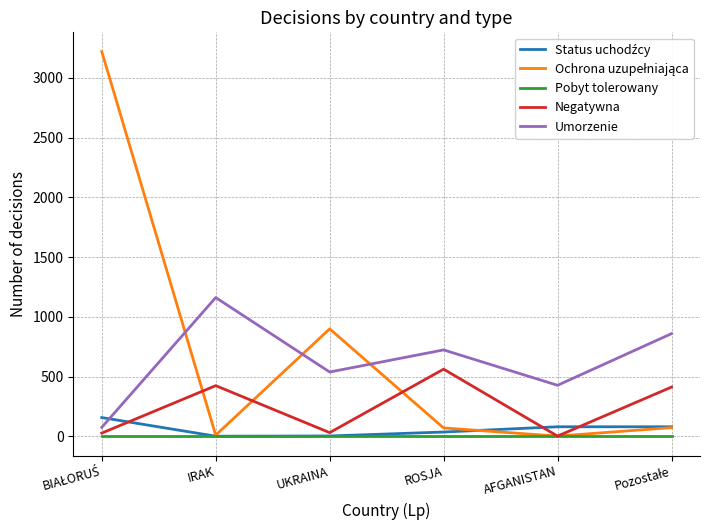

At how many categories does at least one series exceed 2190?

1